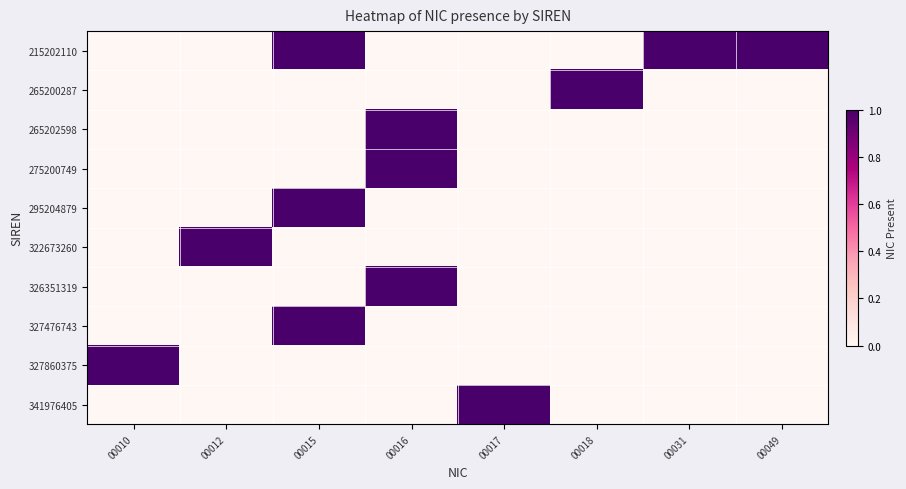

Which series has the largest range (max minus min)?

215202110